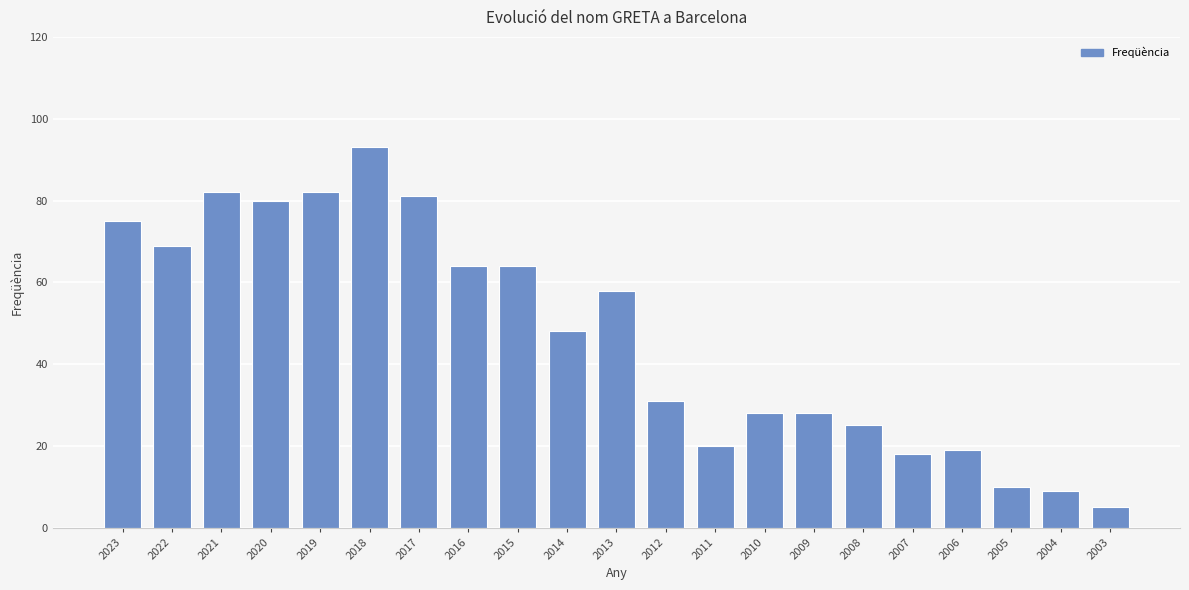

What is the average value?

47